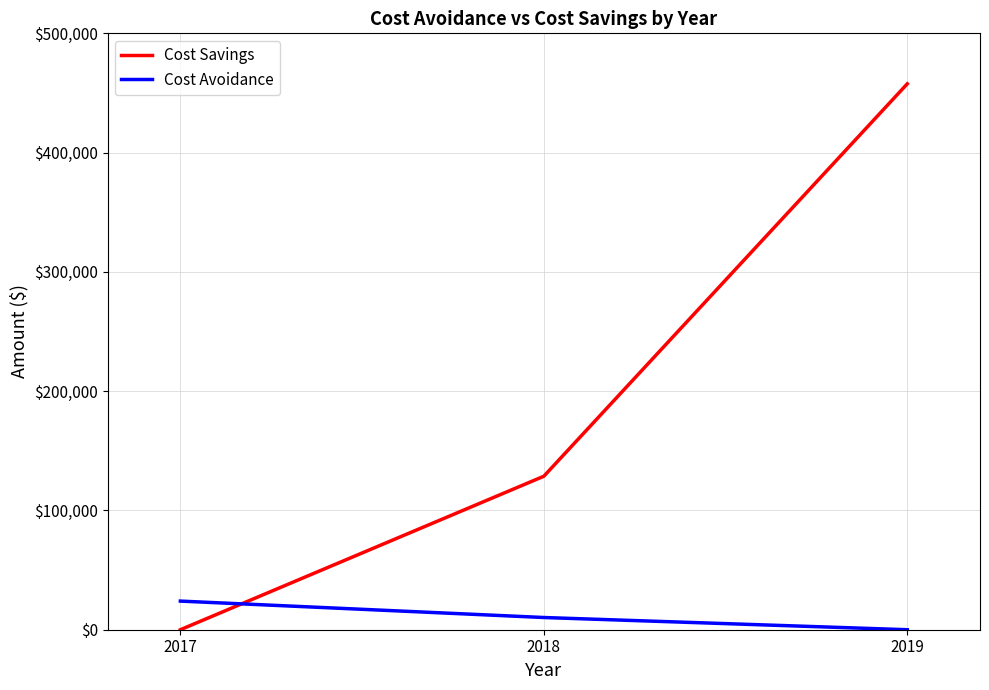

The Cost Savings series shows 78424.7 at 2018. True or false?

False